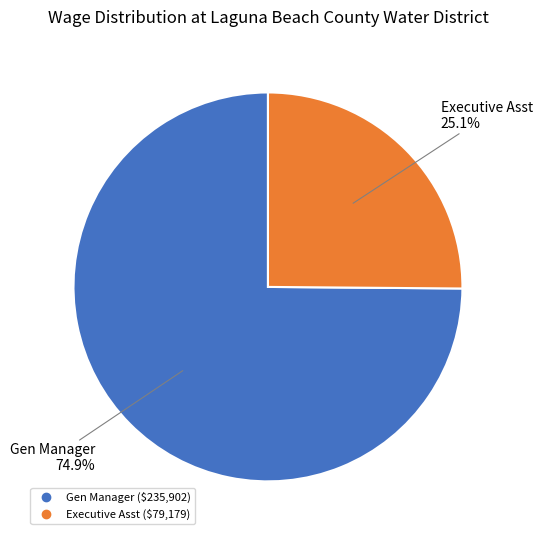

Which slice is the smallest?

Executive Asst